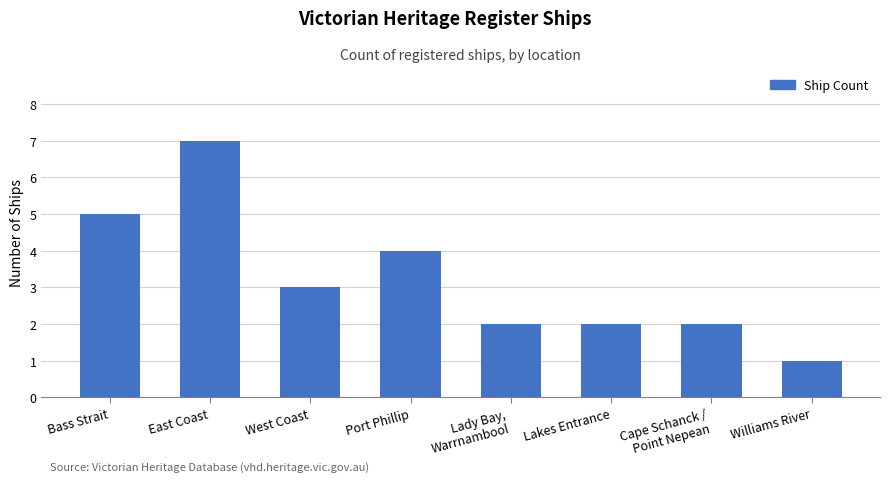

The value at Port Phillip is 6. True or false?

False